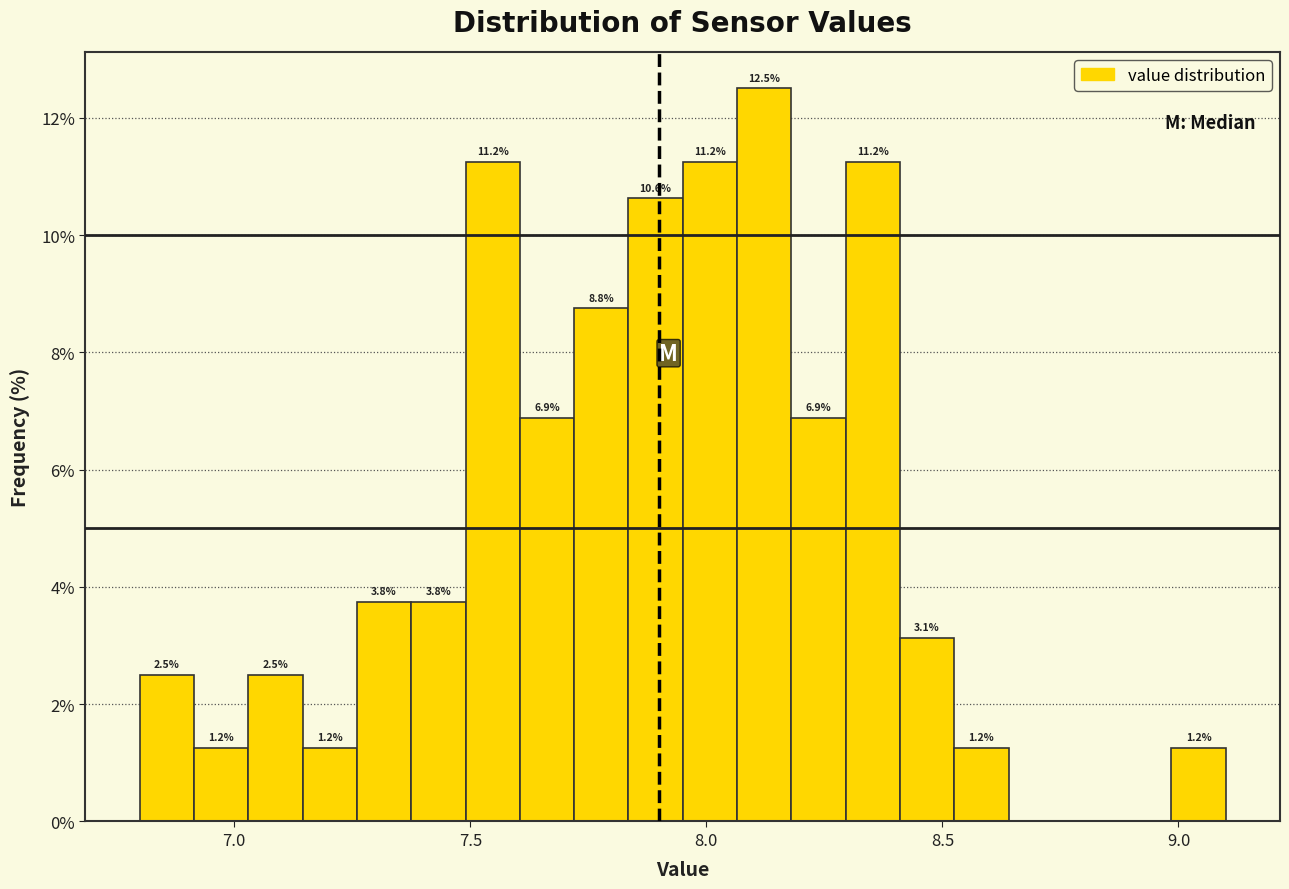

Read against the x-axis, roughly where is the centre of the tallest bar?

8.10